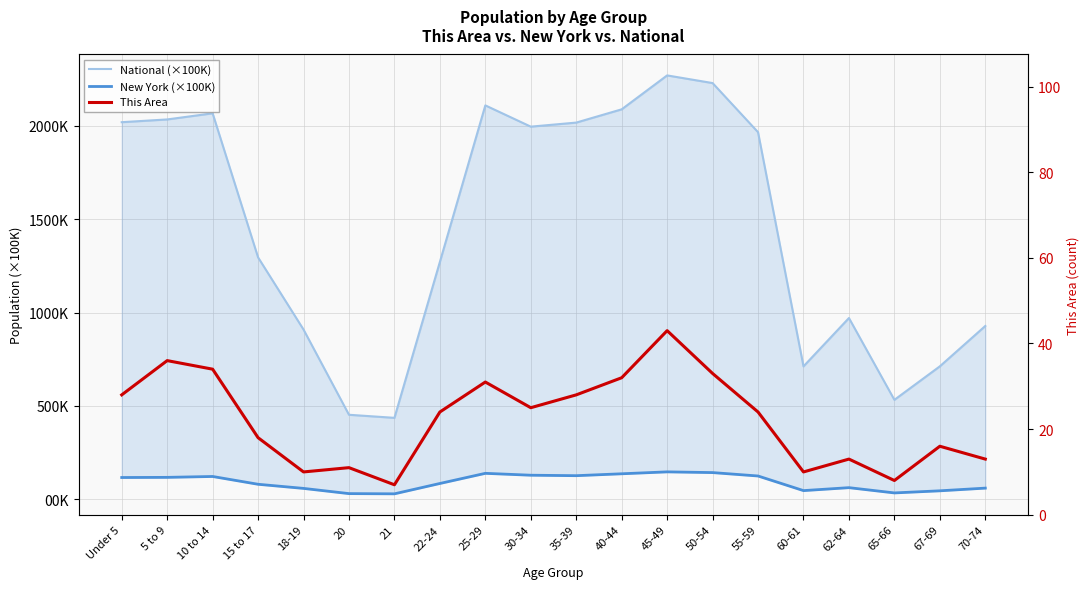

What is the value of the New York (×100K) point at the 17th from the left?

6.1